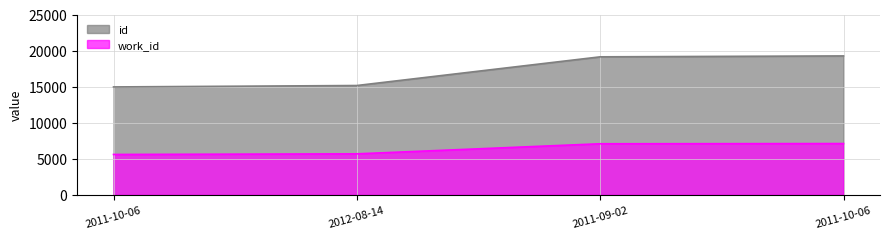

Between 2011-10-06 and 2011-10-06, which series saw the biggest shift?

id